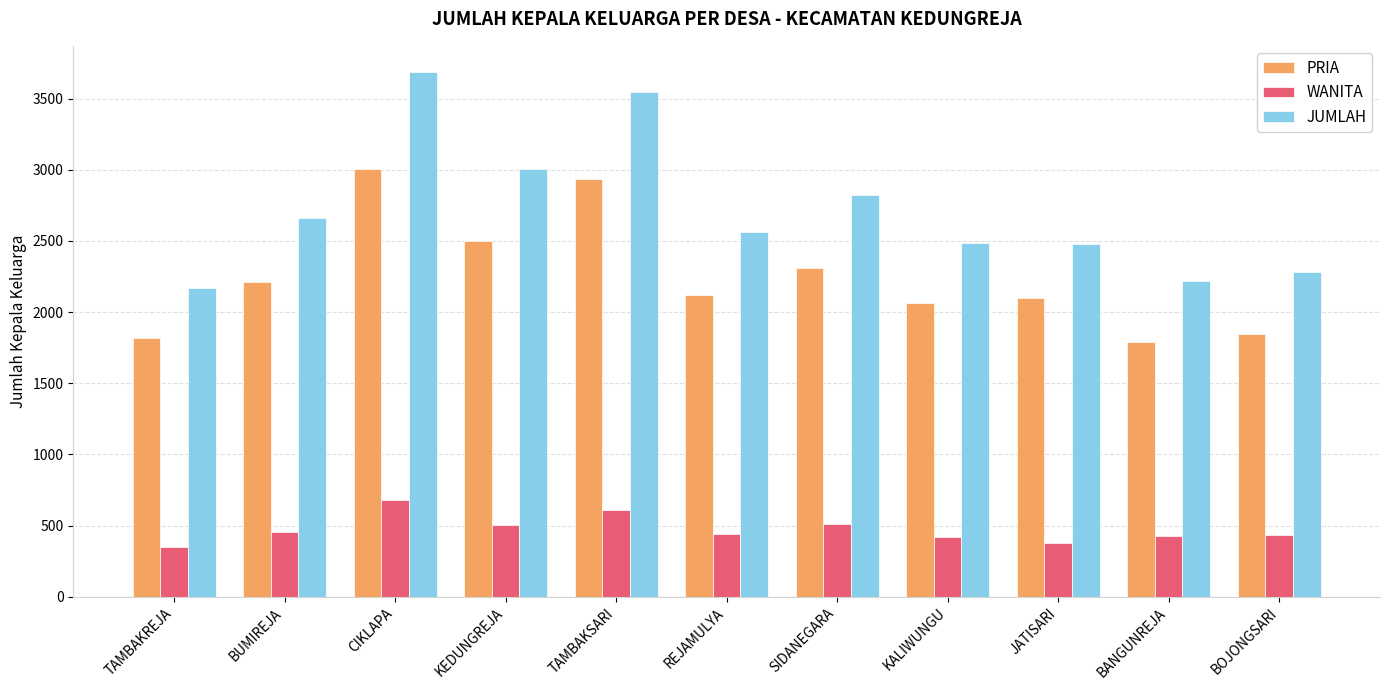

What is the maximum value for JUMLAH?

3687